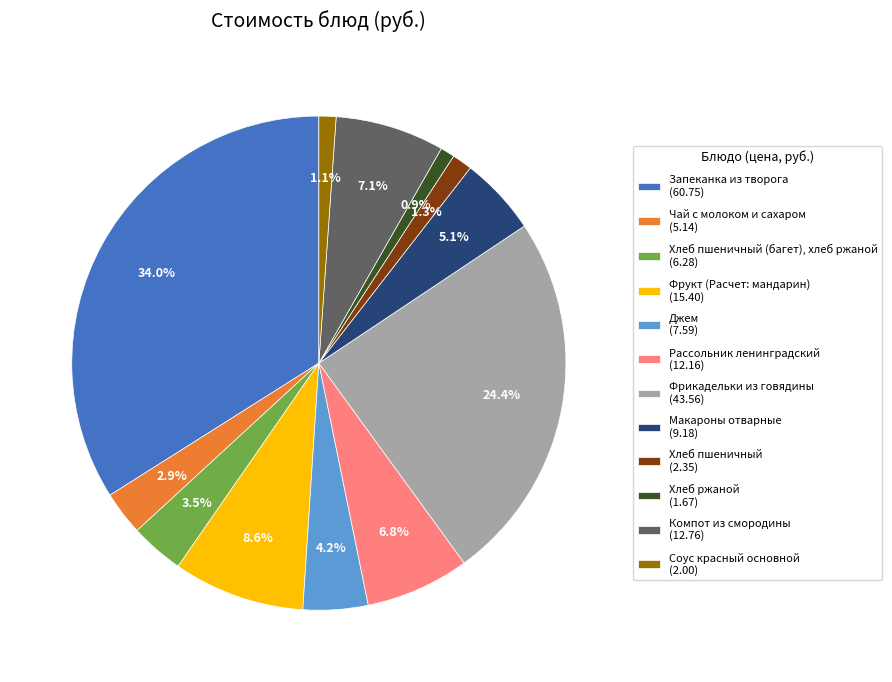

Rank the categories by value from lowest to highest.

Хлеб ржаной (1.67), Соус красный основной (2.00), Хлеб пшеничный (2.35), Чай с молоком и сахаром (5.14), Хлеб пшеничный (багет), хлеб ржаной (6.28), Джем (7.59), Макароны отварные (9.18), Рассольник ленинградский (12.16), Компот из смородины (12.76), Фрукт (Расчет: мандарин) (15.40), Фрикадельки из говядины (43.56), Запеканка из творога (60.75)